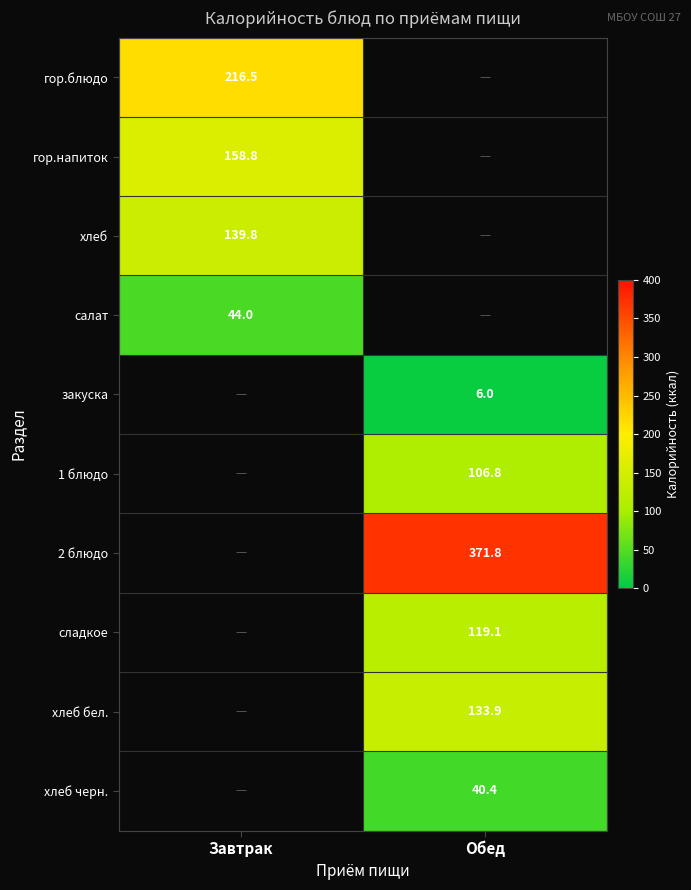

Where does the сладкое series first go above 119?

Обед